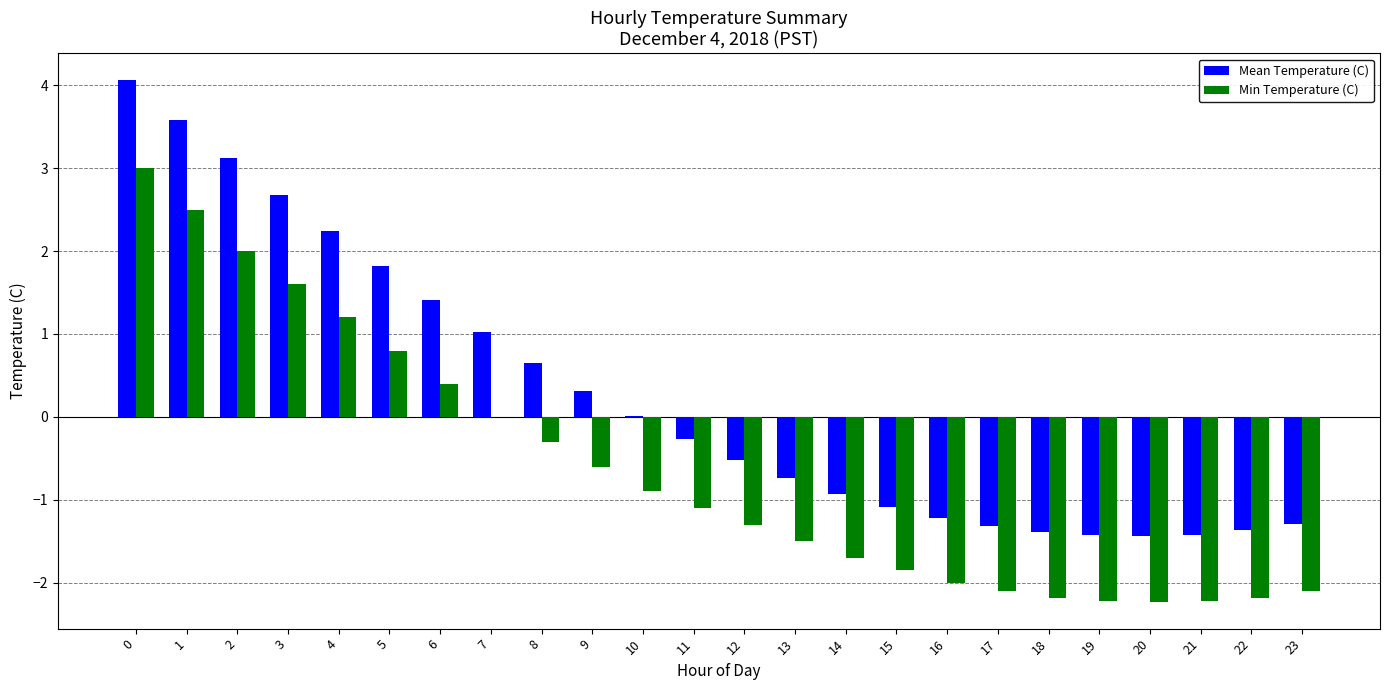

What is the spread (max minus min) of values at 21?

0.8